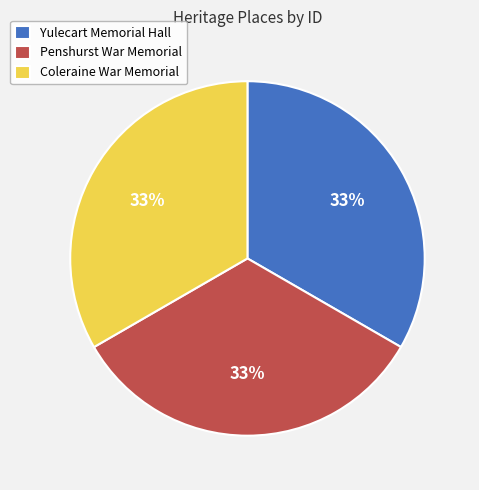

What percentage is the Coleraine War Memorial slice, to the nearest percent?

33%